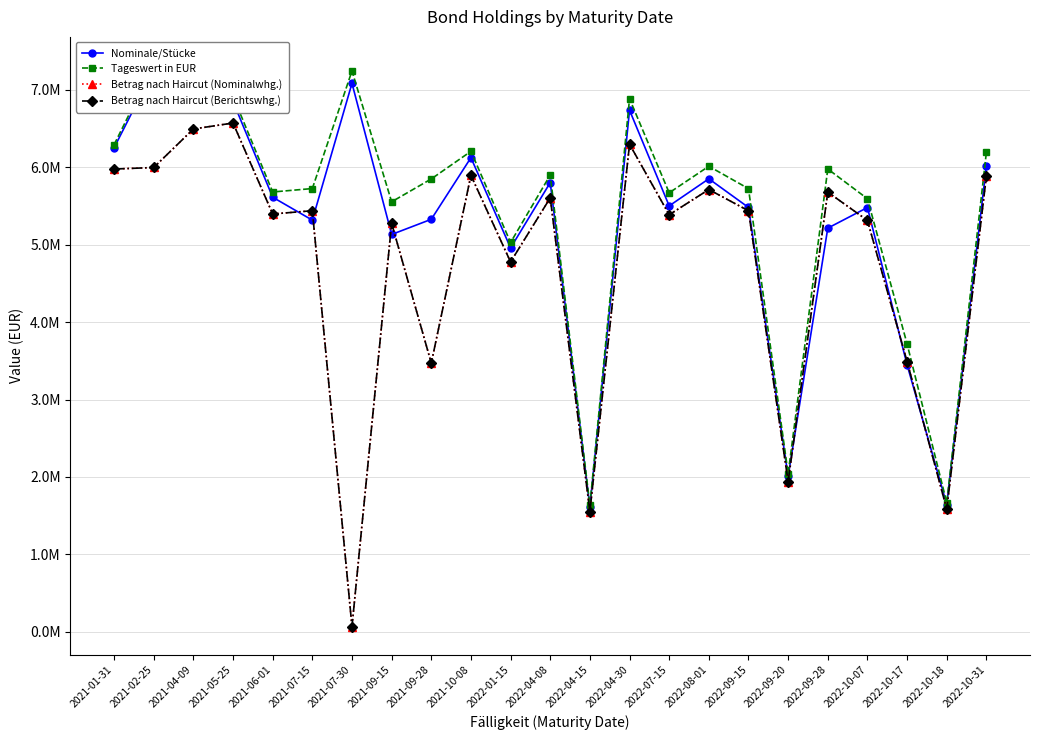

What is the average value of the Betrag nach Haircut (Berichtswhg.) series?

4748923.0